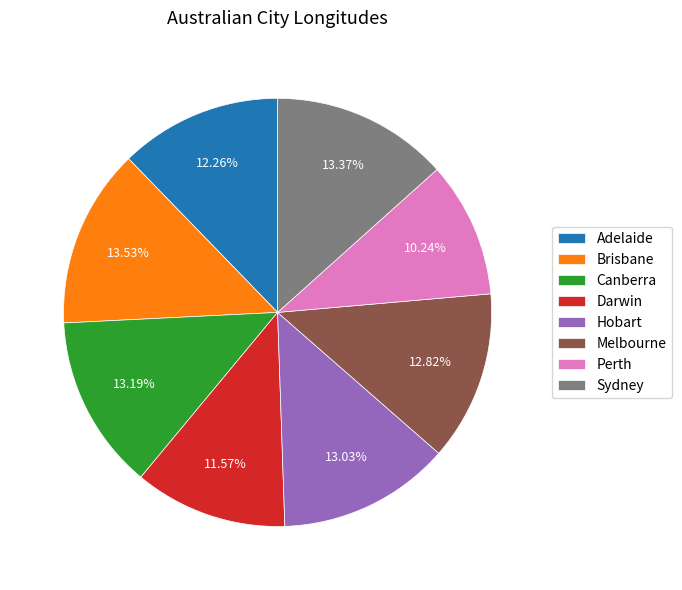

To the nearest percent, what percentage of the pie is Darwin?

12%